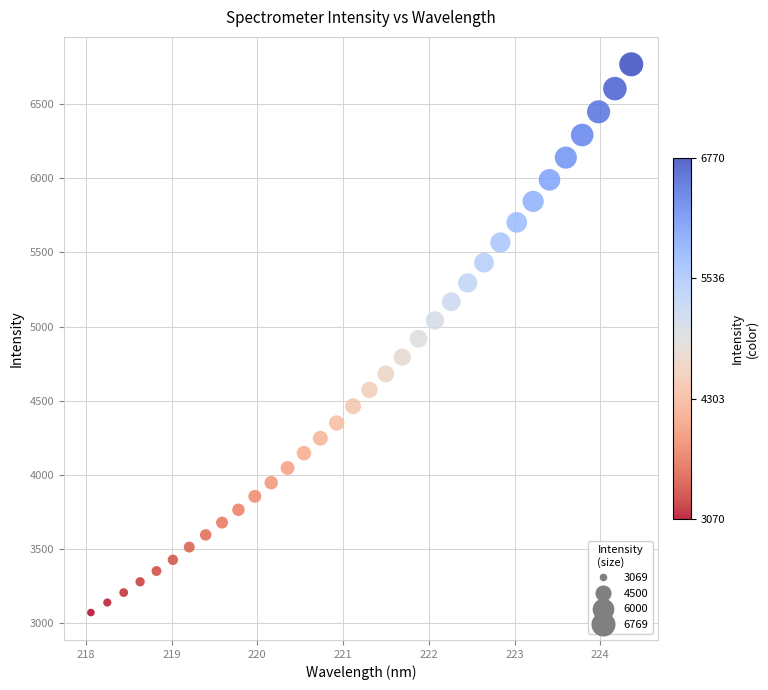

What is the range of Y values (max minus min)?

3700.1